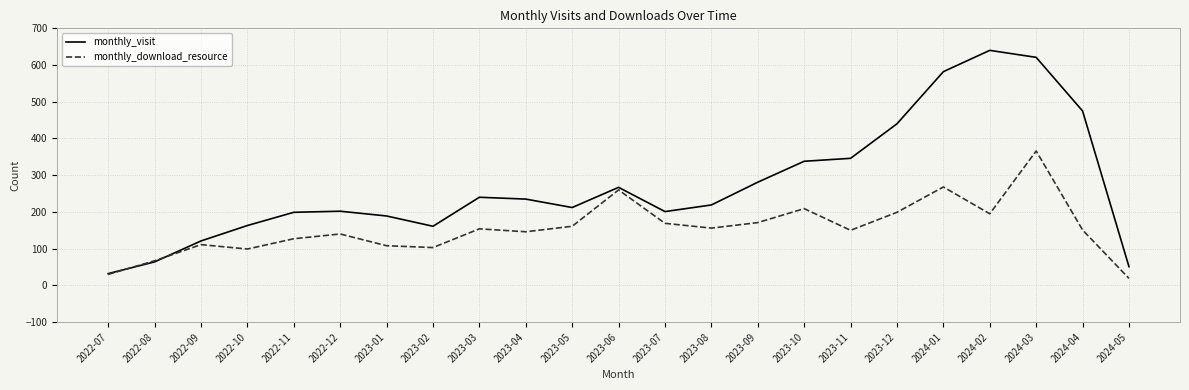

What position from the left is 2023-06?

12